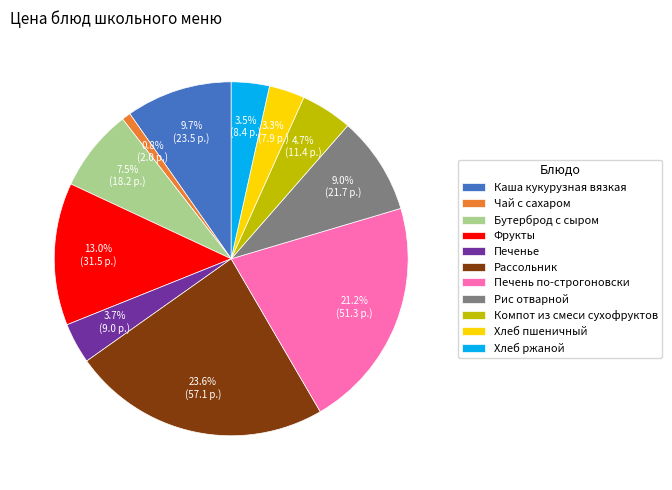

To the nearest percent, what is the difference between the largest and smallest slice percentages?

23%